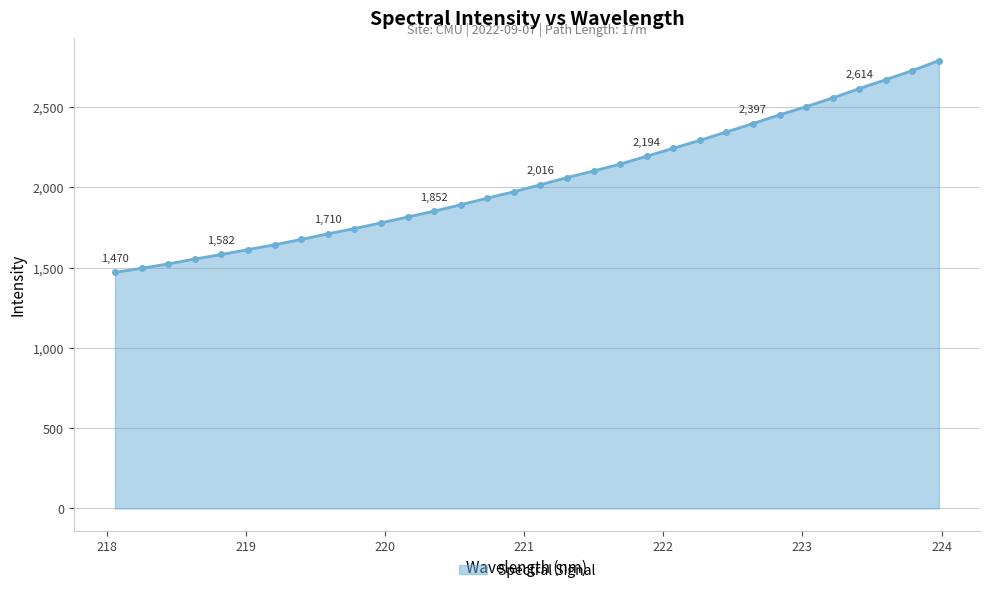

True or false: there are more than 1 points higher than both neighbors.

False